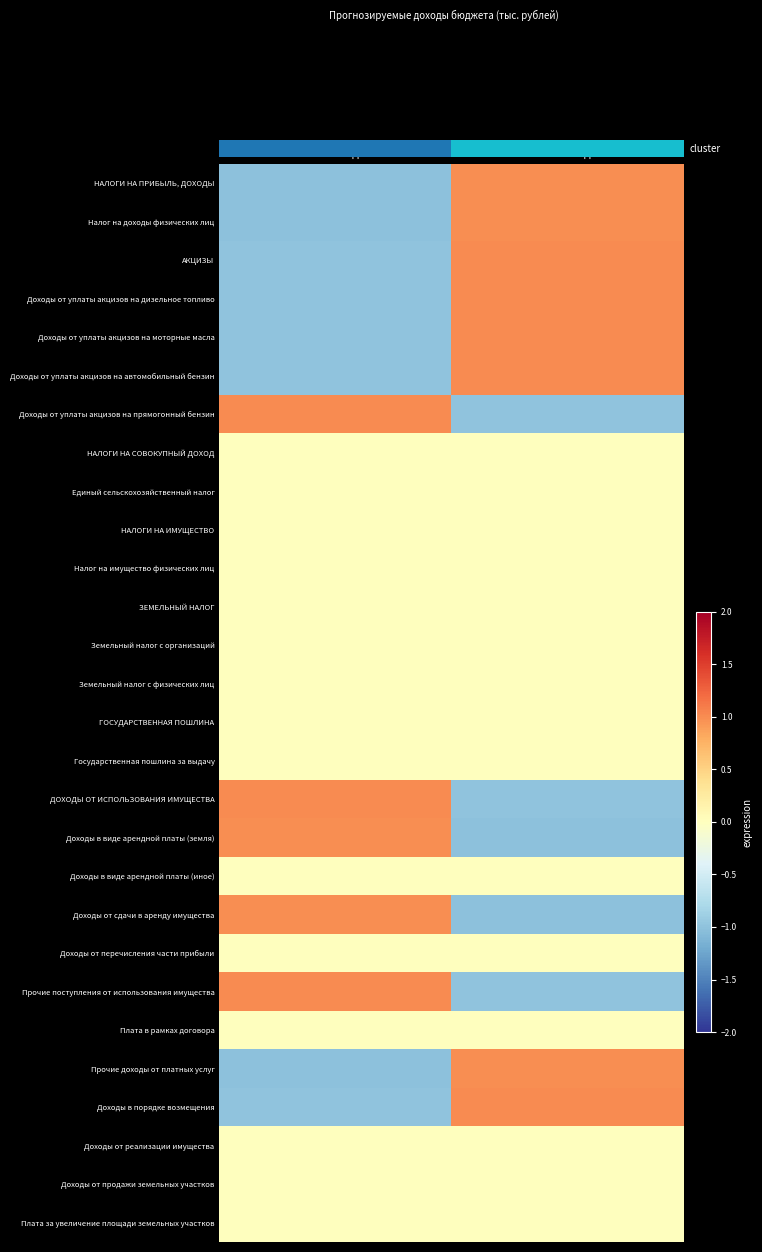

At how many categories does at least one series exceed 0?

2